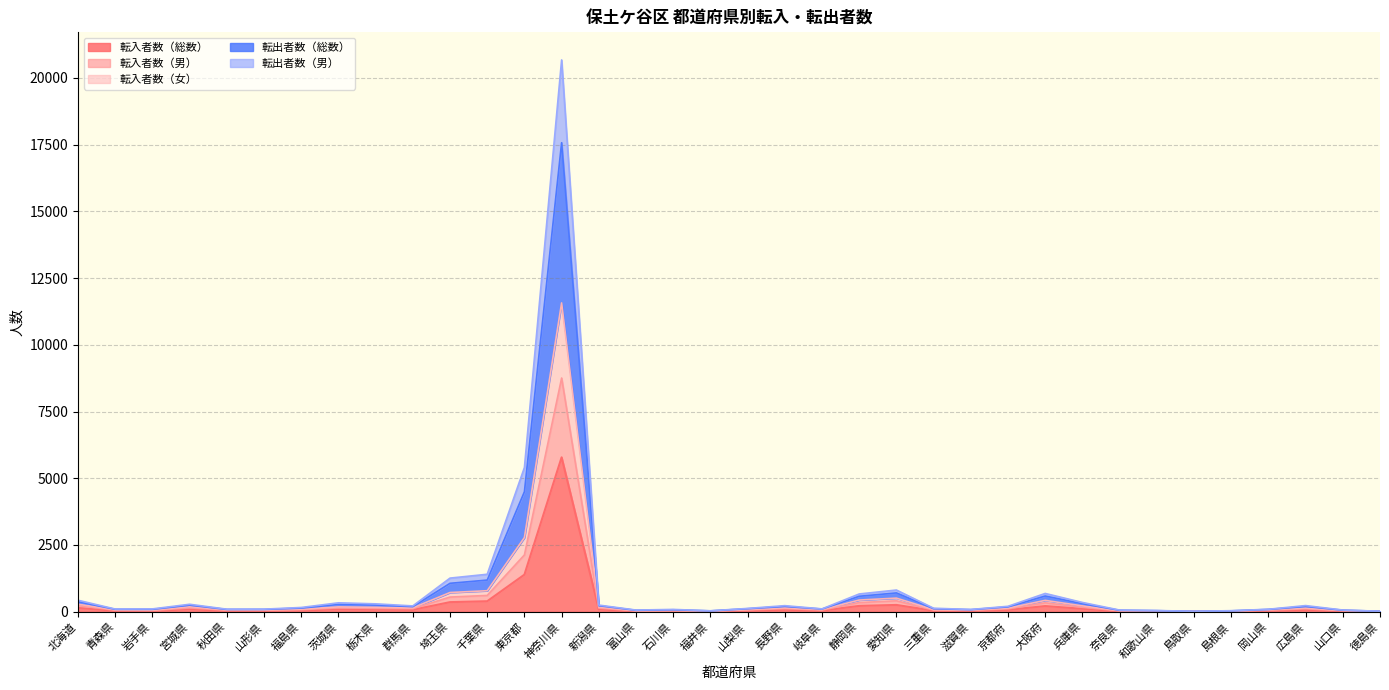

Which has a higher value, 鳥取県 or 京都府?

京都府